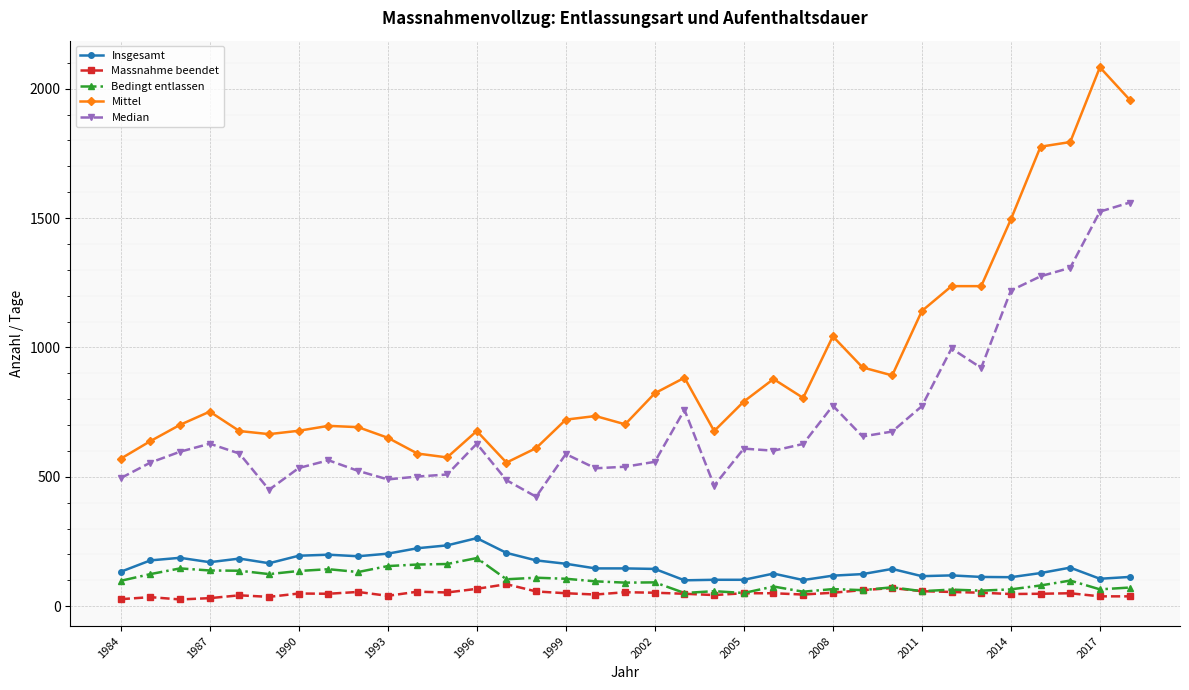

Which series has the largest range (max minus min)?

Mittel